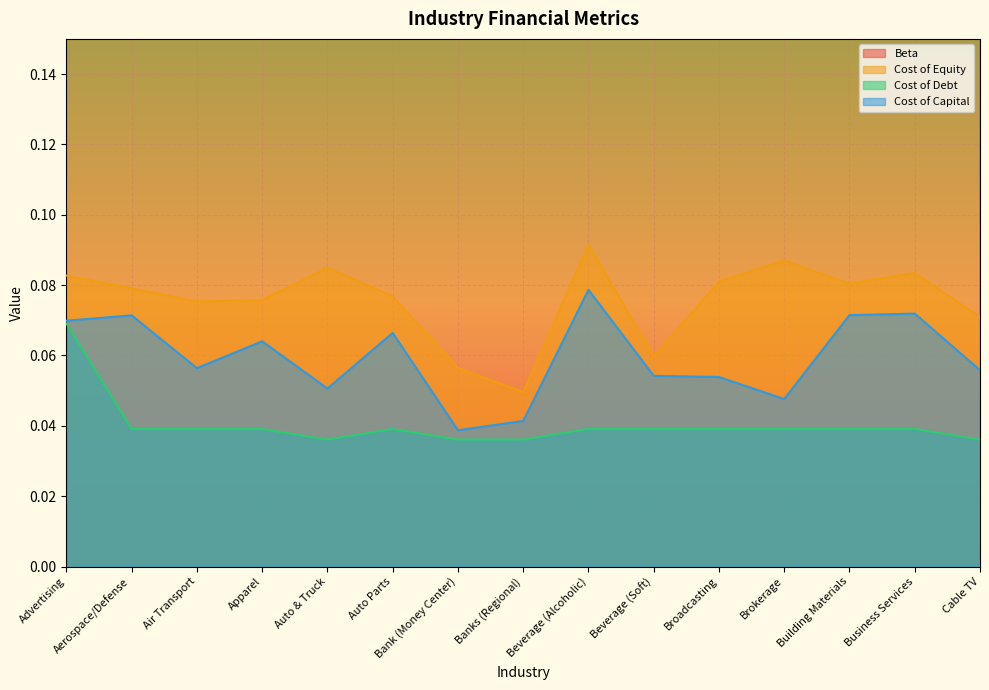

The value of Beta at Broadcasting is 0.1. True or false?

False